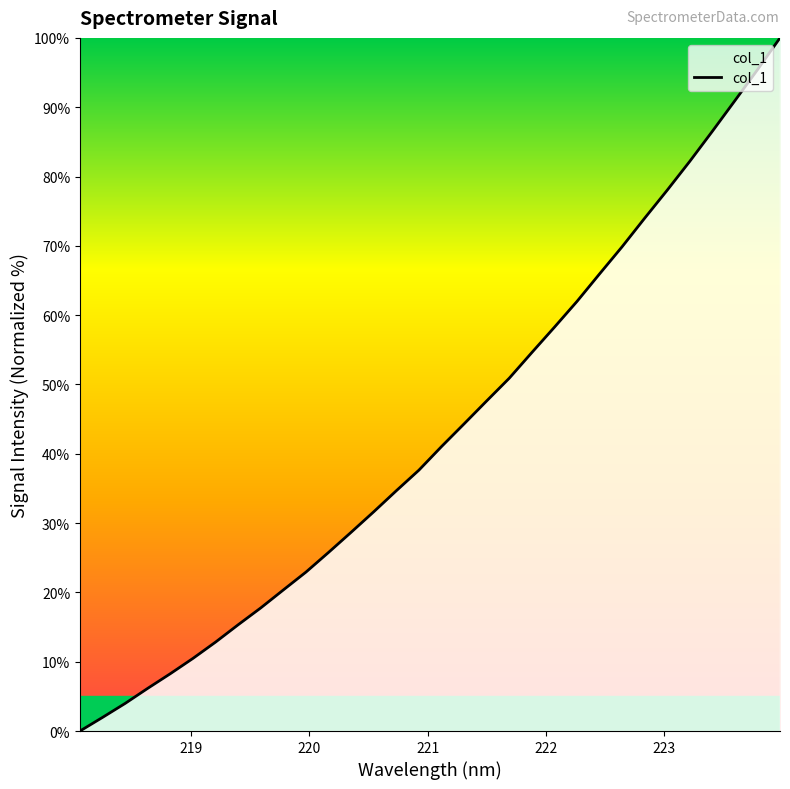

What is the greatest value displayed?

100.0